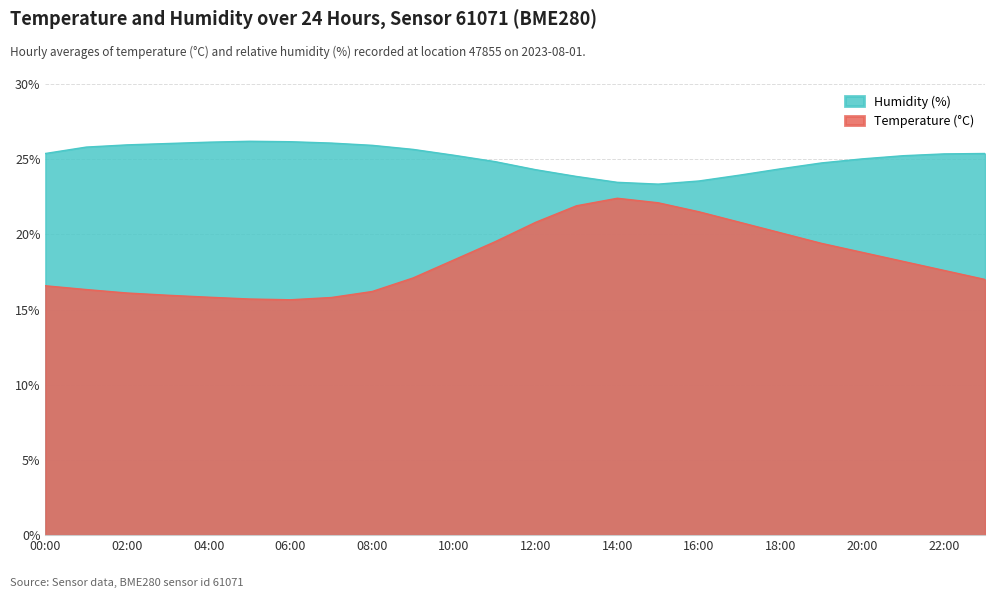

Which label corresponds to the largest value in the chart?

05:00